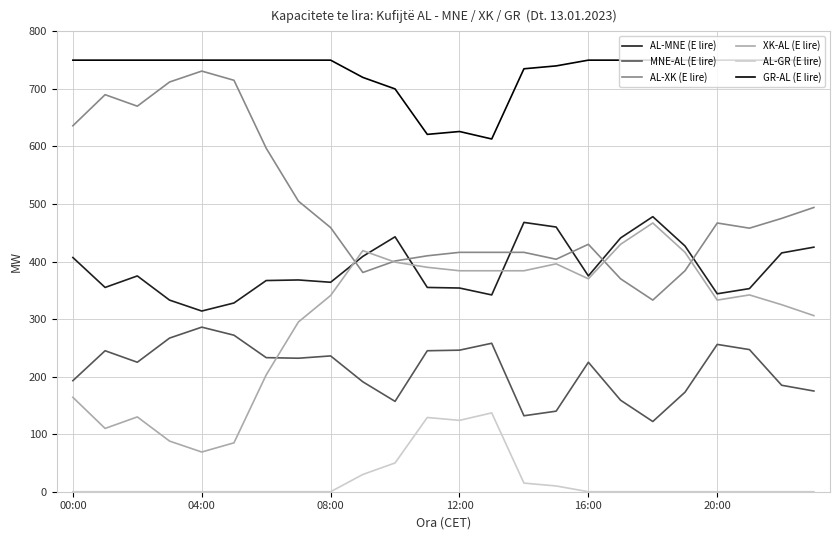

What is the lowest value of the MNE-AL (E lire) series?

122